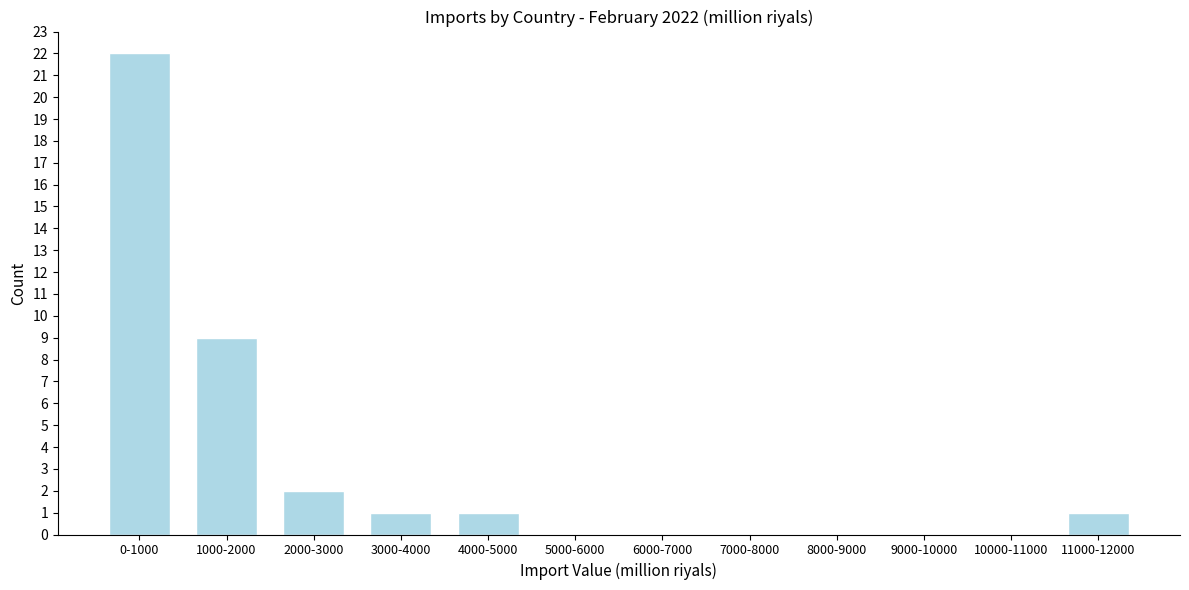

Reading right to left, transcribe all the data shown in this chart.

11000-12000=1	10000-11000=0	9000-10000=0	8000-9000=0	7000-8000=0	6000-7000=0	5000-6000=0	4000-5000=1	3000-4000=1	2000-3000=2	1000-2000=9	0-1000=22